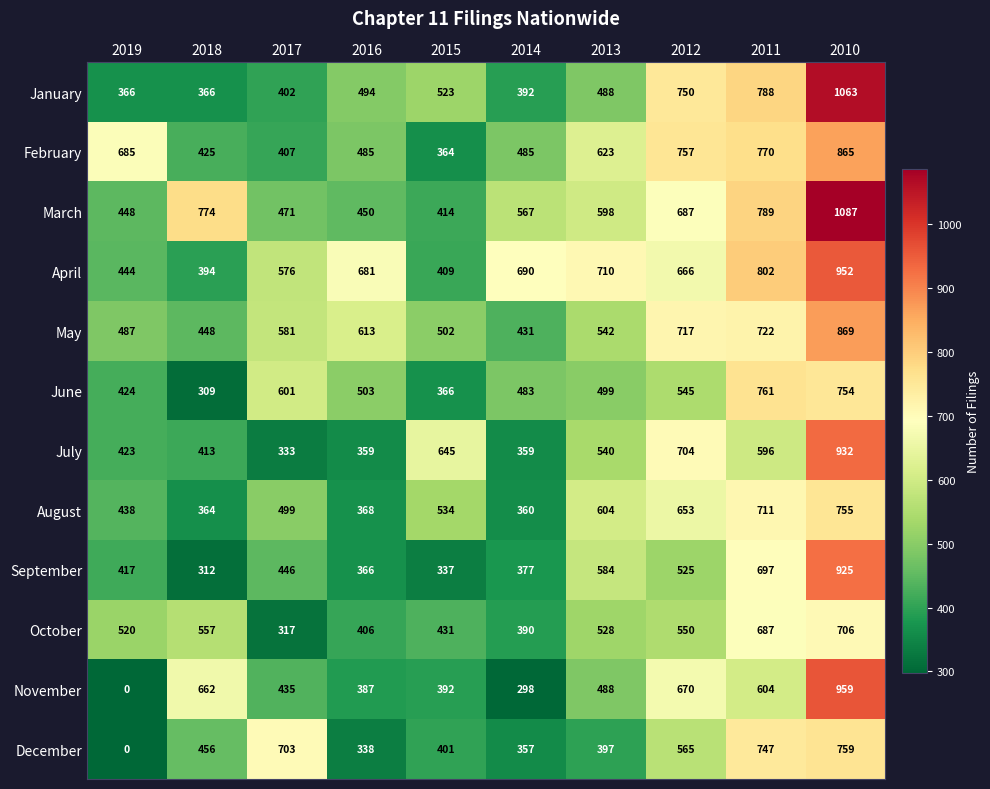

Read the June value at 2012.

545